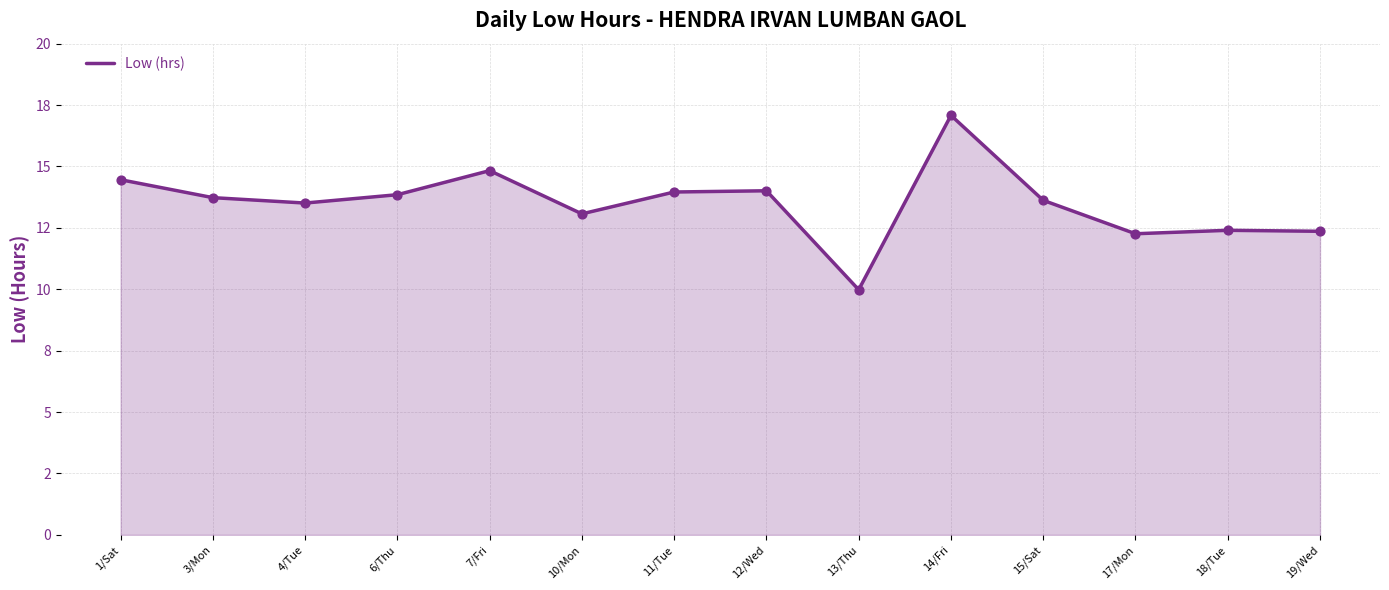

Between 17/Mon and 3/Mon, which is larger?

3/Mon